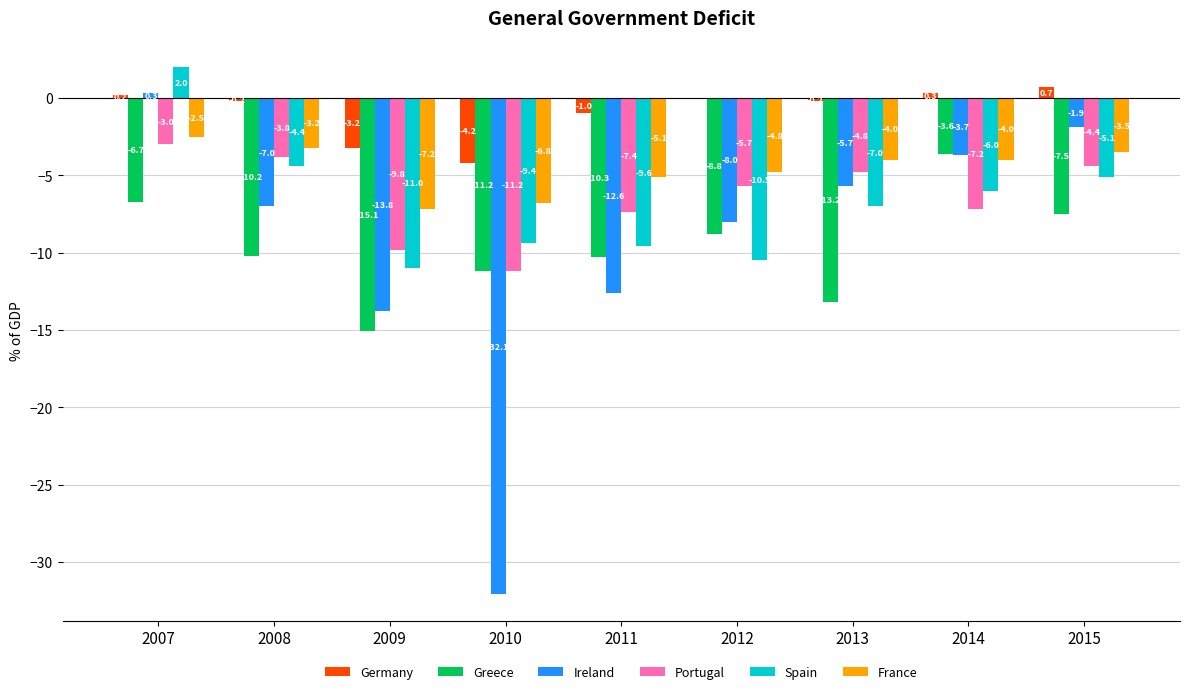

At which category is the sum across all series the highest?

2007